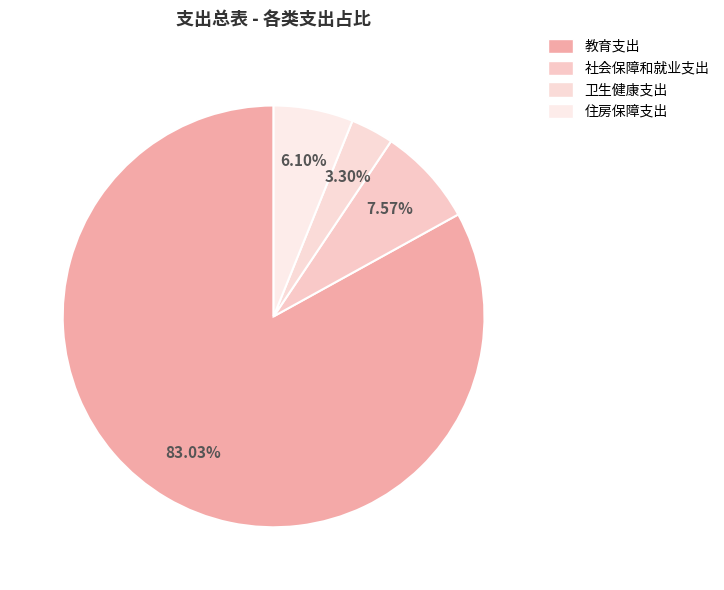

How many slices are in this pie chart?

4